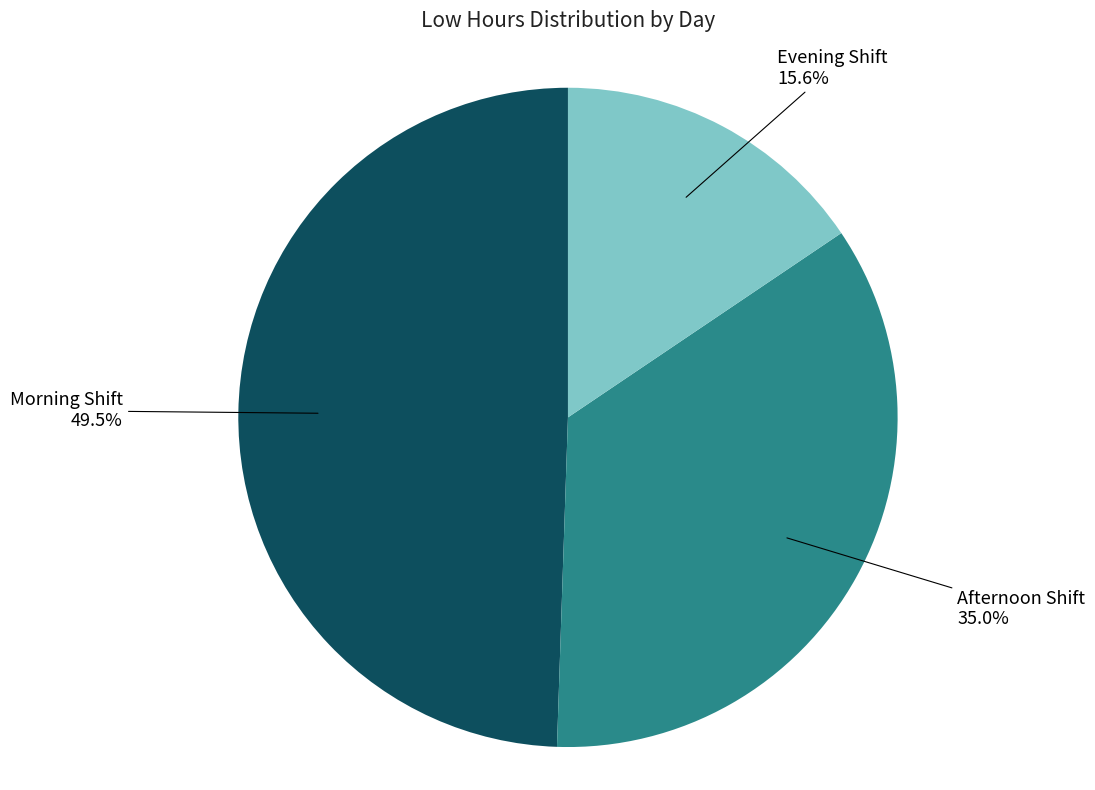

To the nearest percent, what is the average slice percentage?

33%